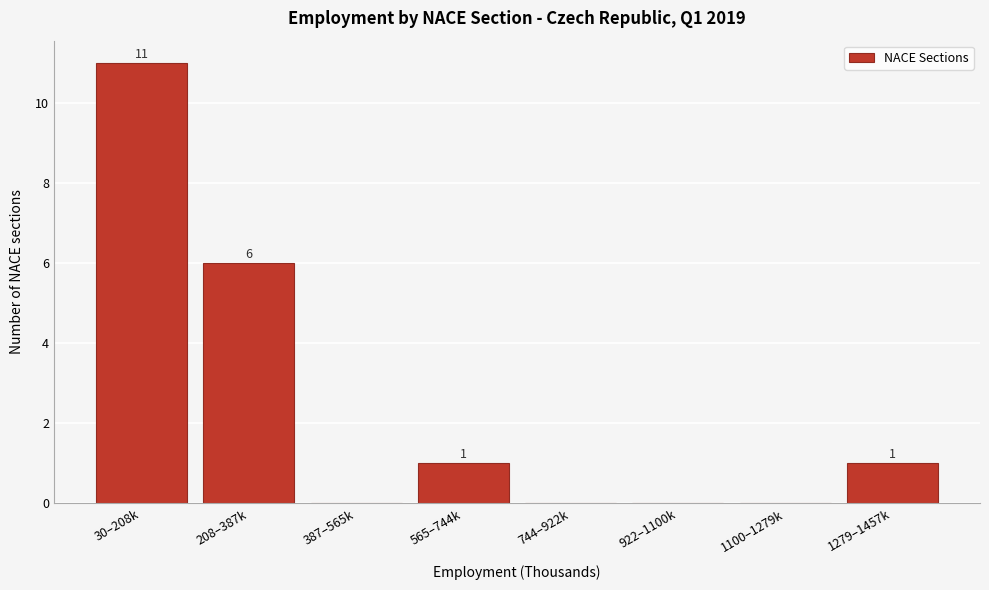

Reading right to left, what are all the values shown in this chart?

1279–1457k=1	1100–1279k=0	922–1100k=0	744–922k=0	565–744k=1	387–565k=0	208–387k=6	30–208k=11